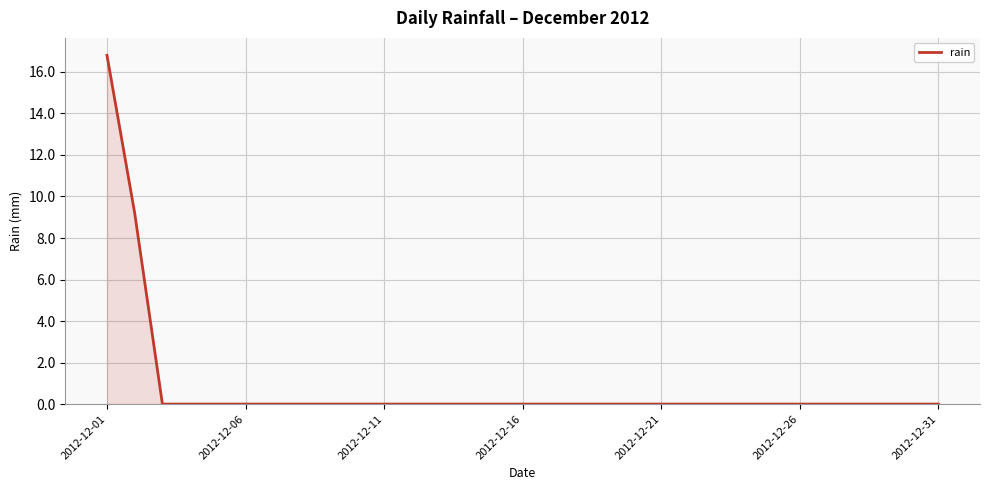

What is the difference between the maximum and minimum values?

16.8